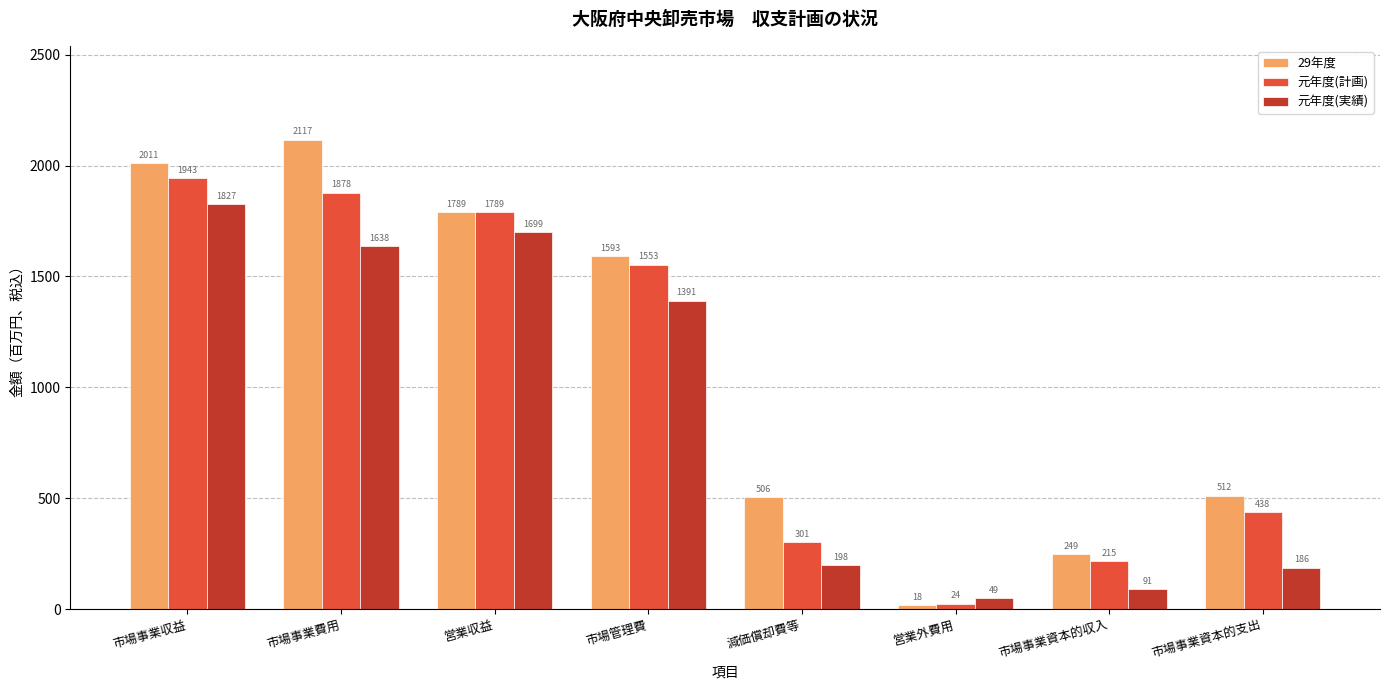

How many bars are there in each group?

3